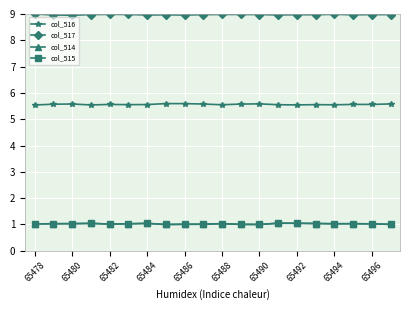

True or false: col_515 has more than 1 interior local peaks.

True